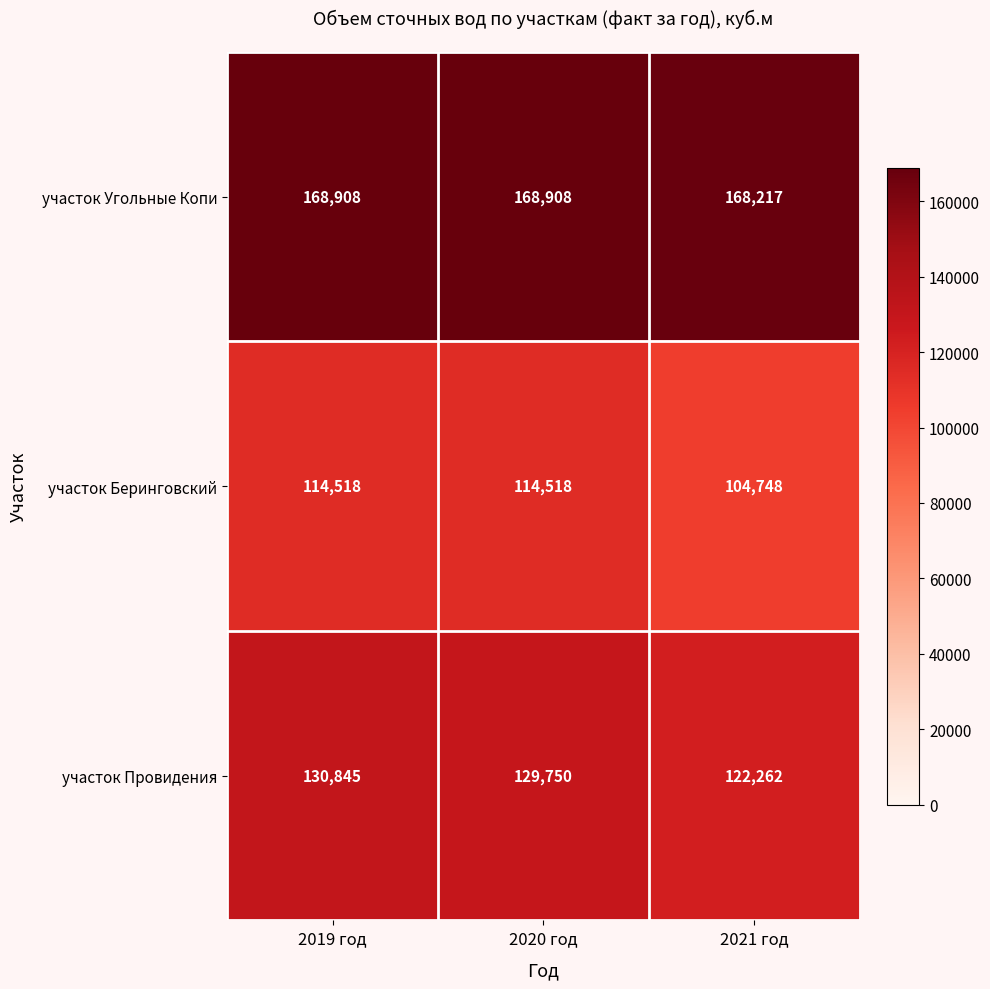

Rank the series at 2019 год from highest to lowest value.

участок Угольные Копи, участок Провидения, участок Беринговский